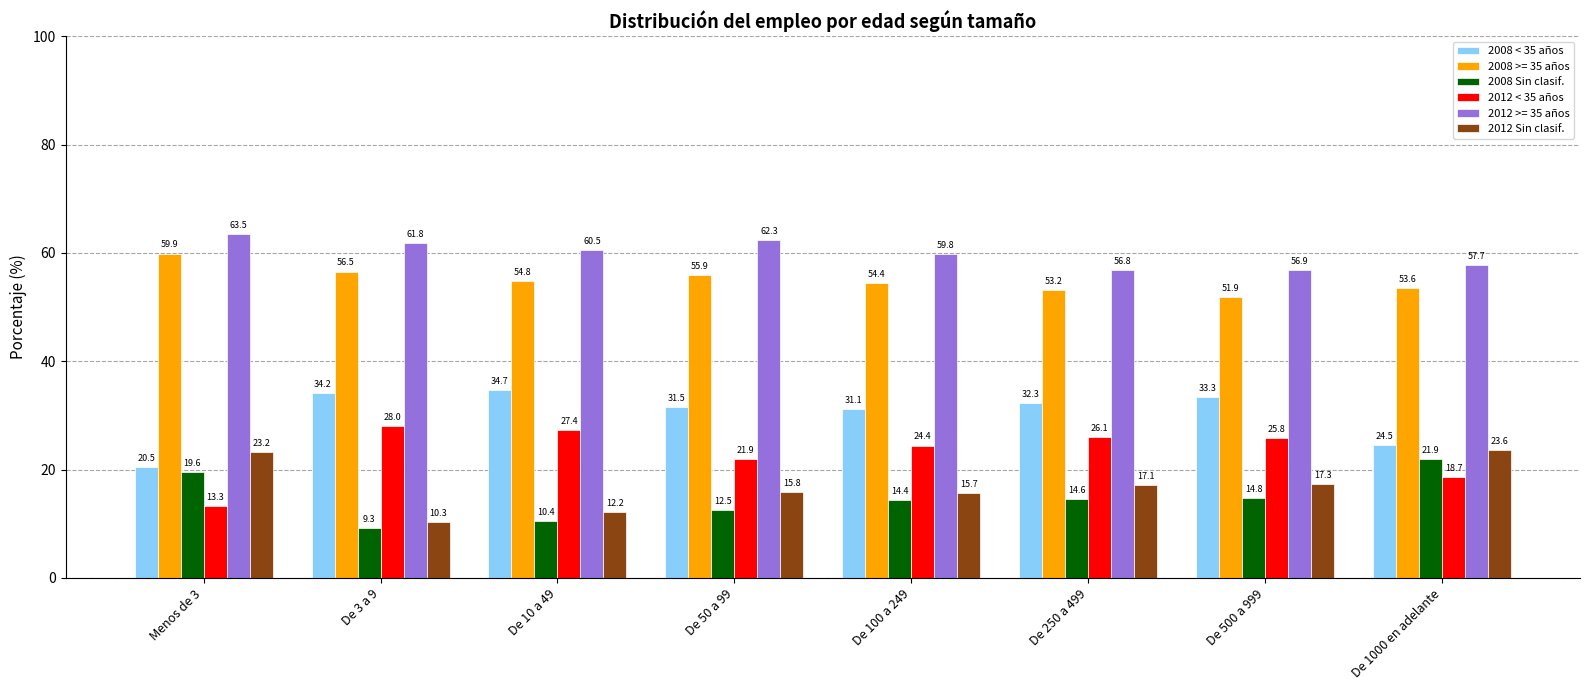

Which series changed the most between Menos de 3 and De 500 a 999?

2008 < 35 años